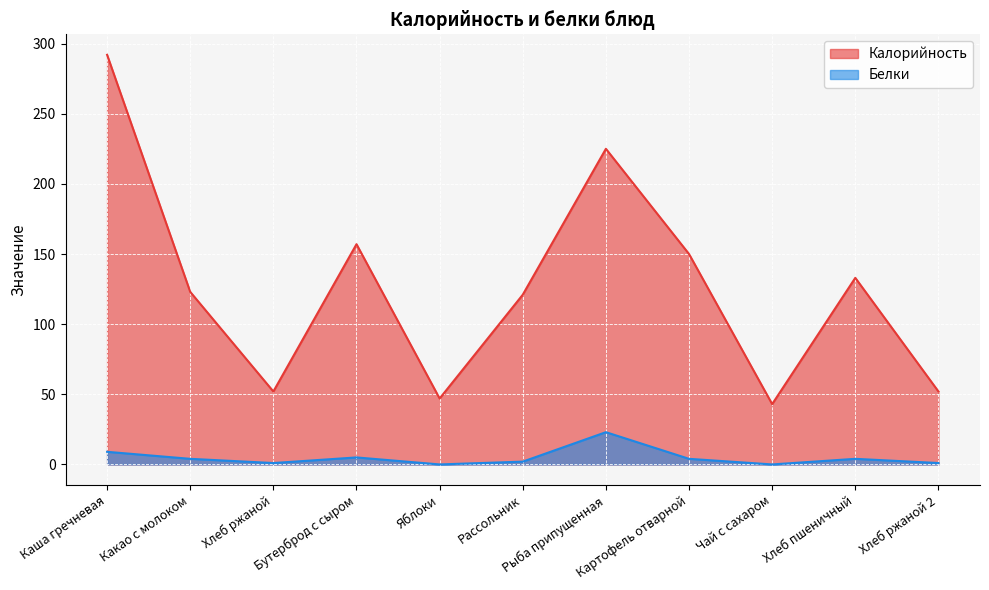

At which category is the sum across all series the highest?

Каша гречневая